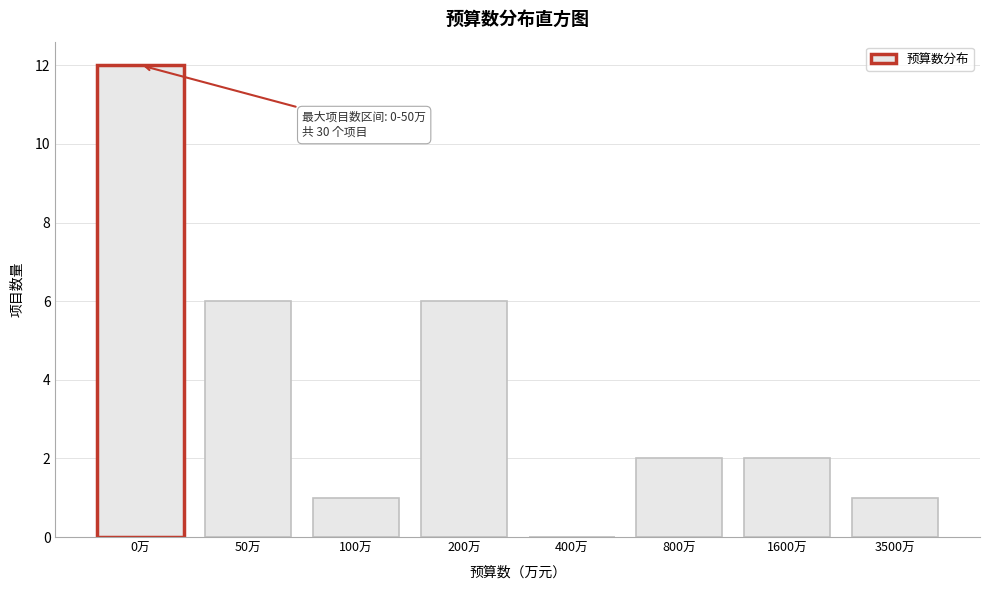

Reading left to right, what are all the values shown in this chart?

0万=12	50万=6	100万=1	200万=6	400万=0	800万=2	1600万=2	3500万=1